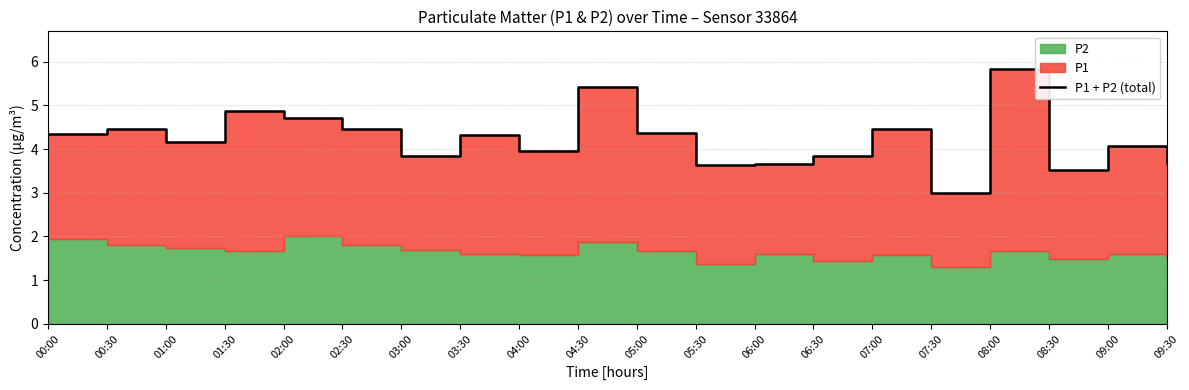

What is the ratio of the value at 05:00 to the value at 09:00?

1.1